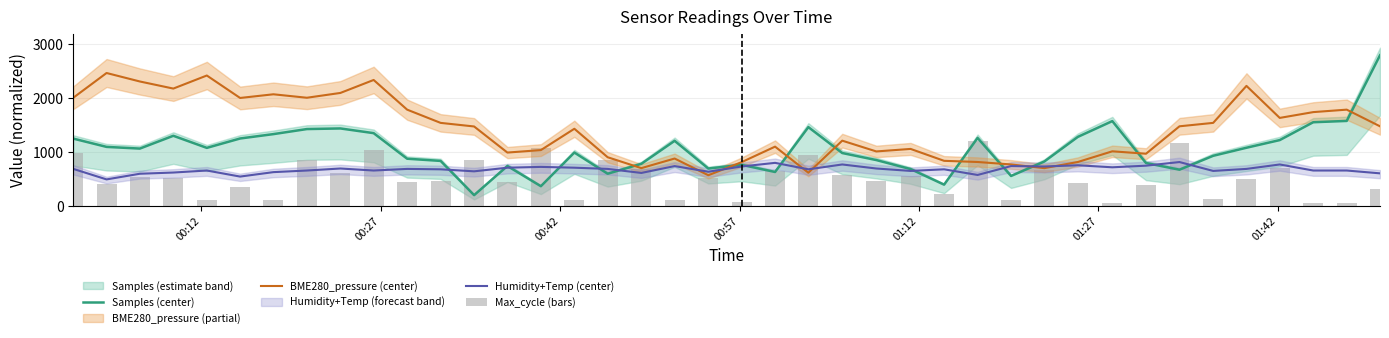

What is the lowest value of the BME280_pressure (center) series?

570.0